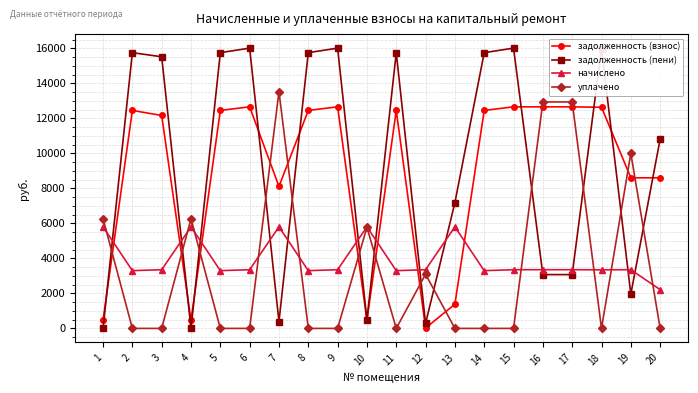

True or false: задолженность (пени) has more than 0 points higher than both neighbors.

True